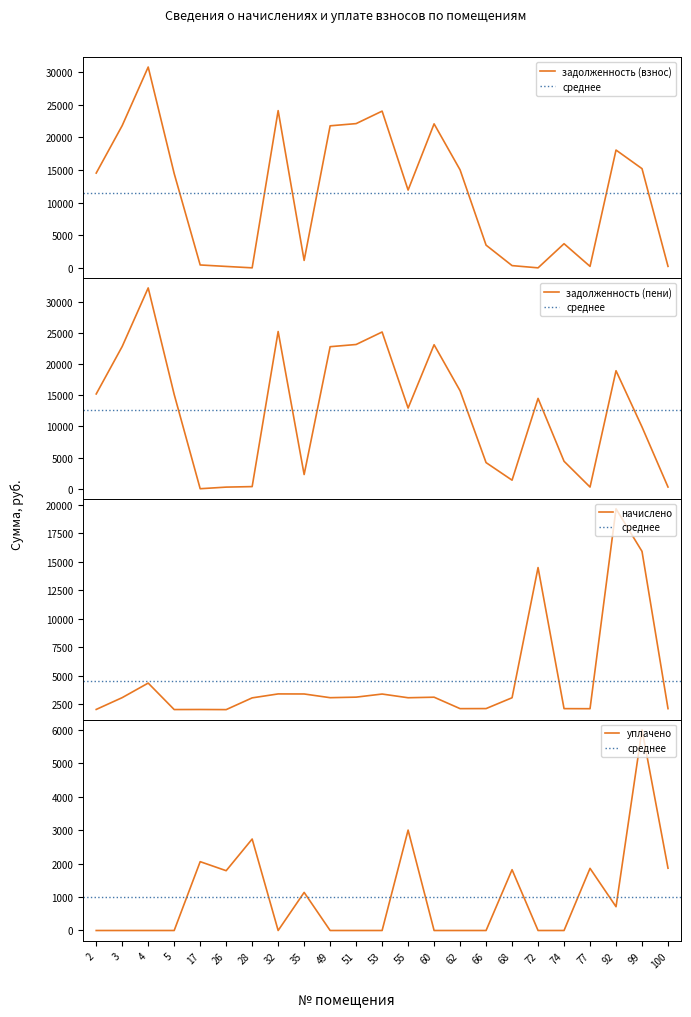

Rank the series by their maximum value, from highest to lowest.

задолженность (пени), задолженность (взнос), начислено, уплачено